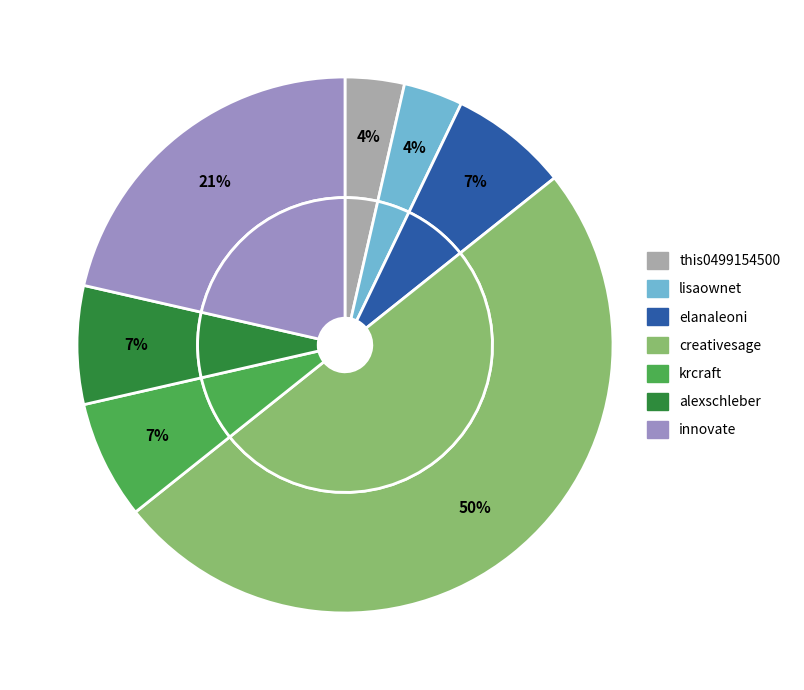

How many segments does this pie chart have?

7